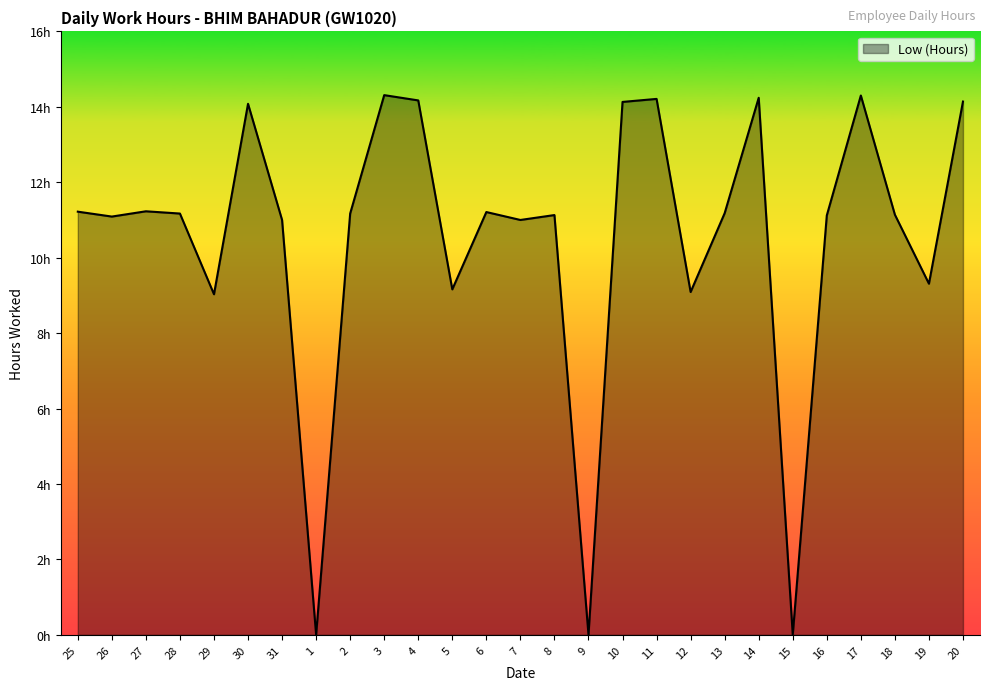

List the labels in order of value, smallest first.

1, 9, 15, 29, 12, 5, 19, 31, 7, 26, 16, 8, 18, 28, 2, 13, 6, 25, 27, 30, 10, 20, 4, 11, 14, 17, 3